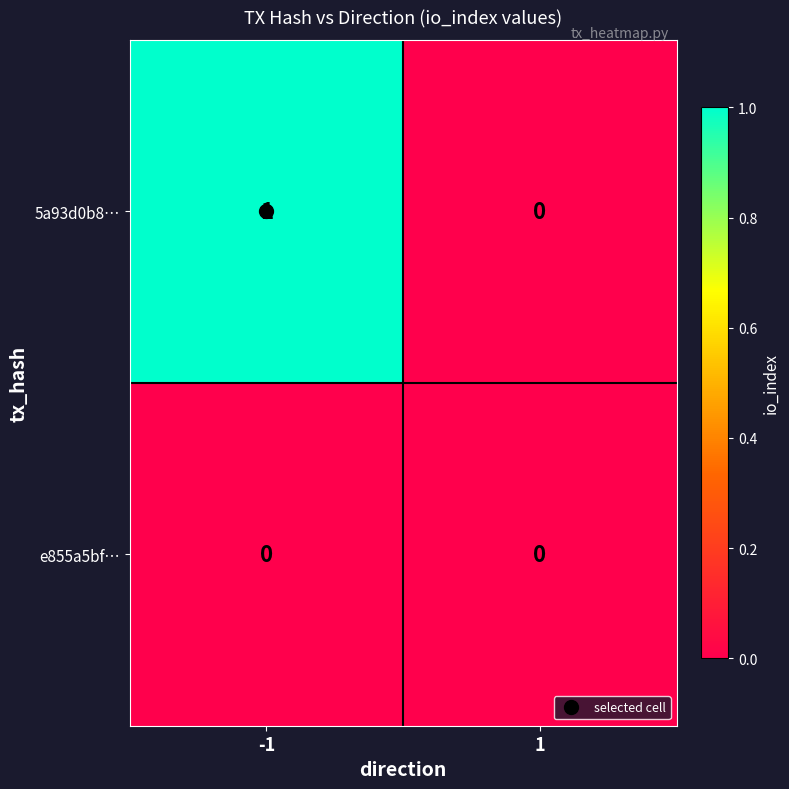

Is it true that e855a5bf… equals 0 at -1?

True